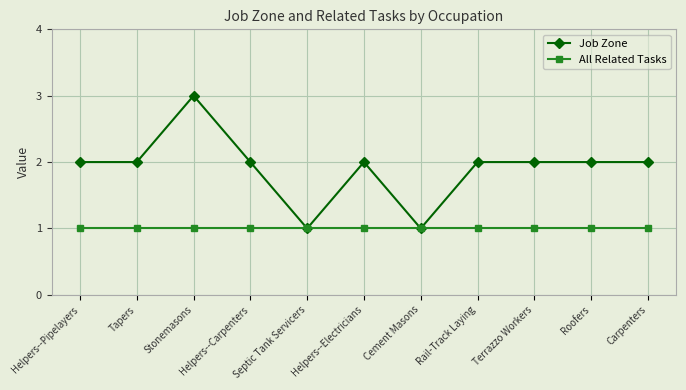

Read the All Related Tasks value at Stonemasons.

1